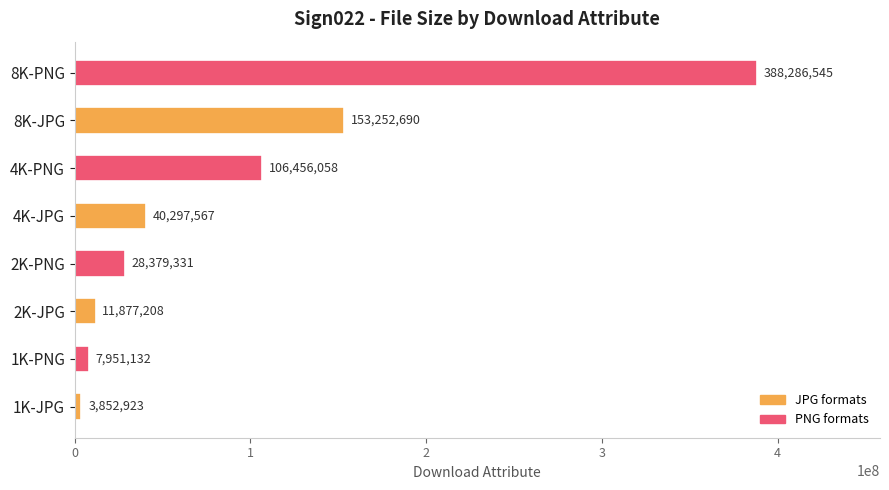

What is the difference between the maximum and minimum values?

384433622